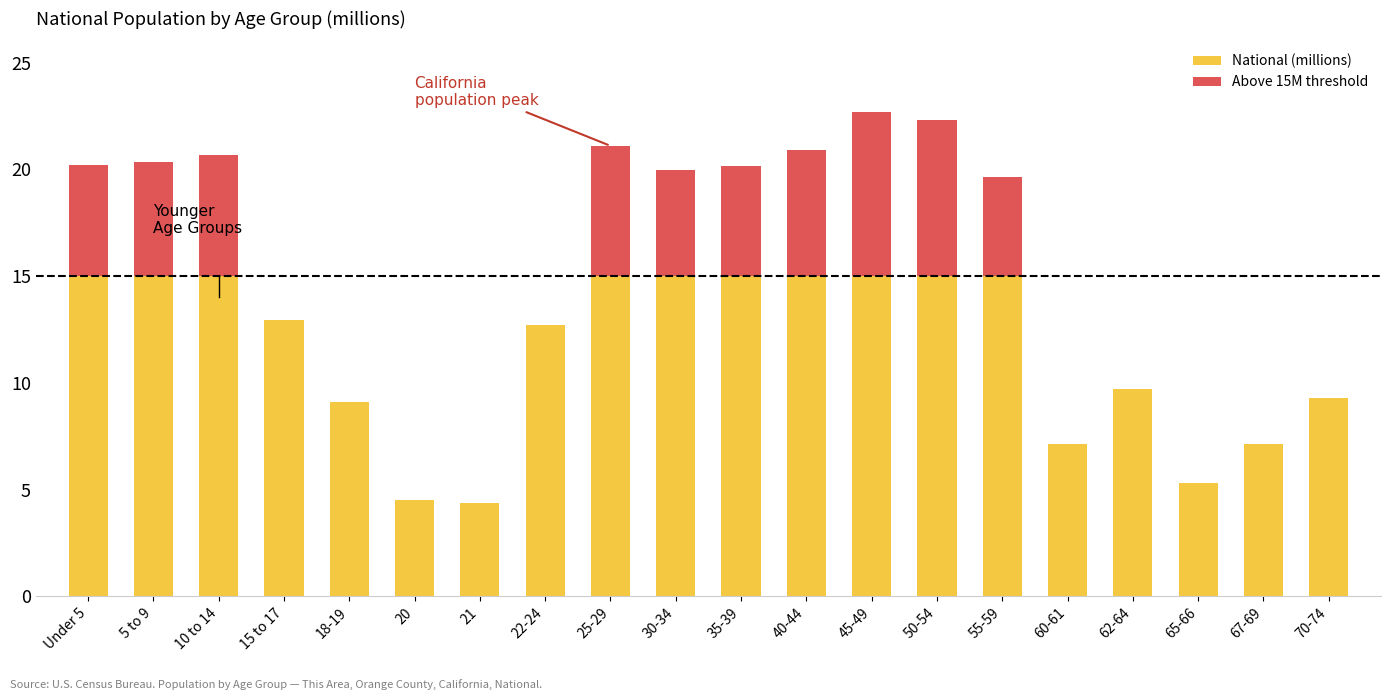

At how many categories does at least one series exceed 3?

20